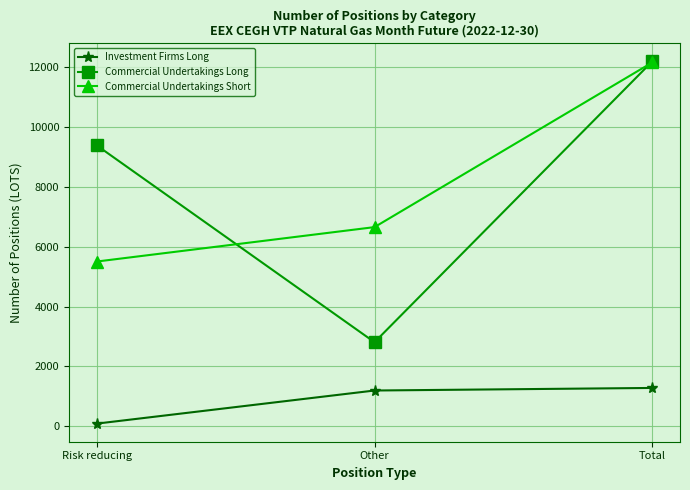

True or false: Investment Firms Long has a value of 86 at Risk reducing.

True